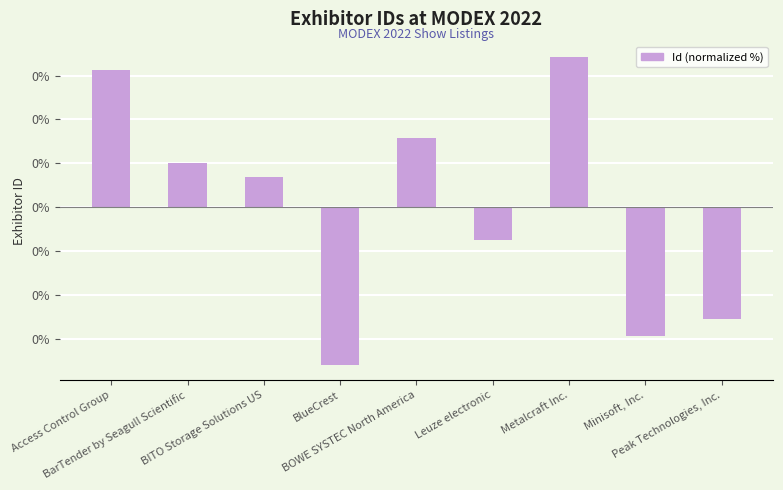

Which category has the highest value across all series?

Metalcraft Inc.